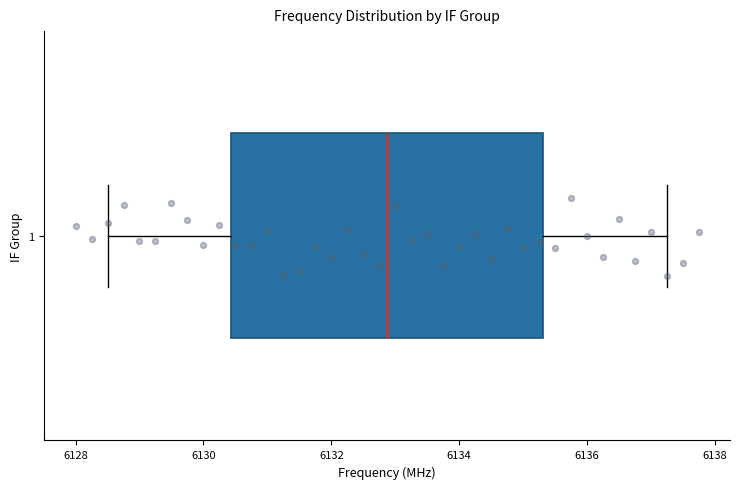

Transcribe this box plot: give where the median line is, the range the box spans, and where the two whiskers end, as read against the x-axis. The values are not printed on the chart, so give them approximately, as read against the axis.

median 6132.8, box 6130.4 to 6135.4, whiskers 6128.6 to 6137.2